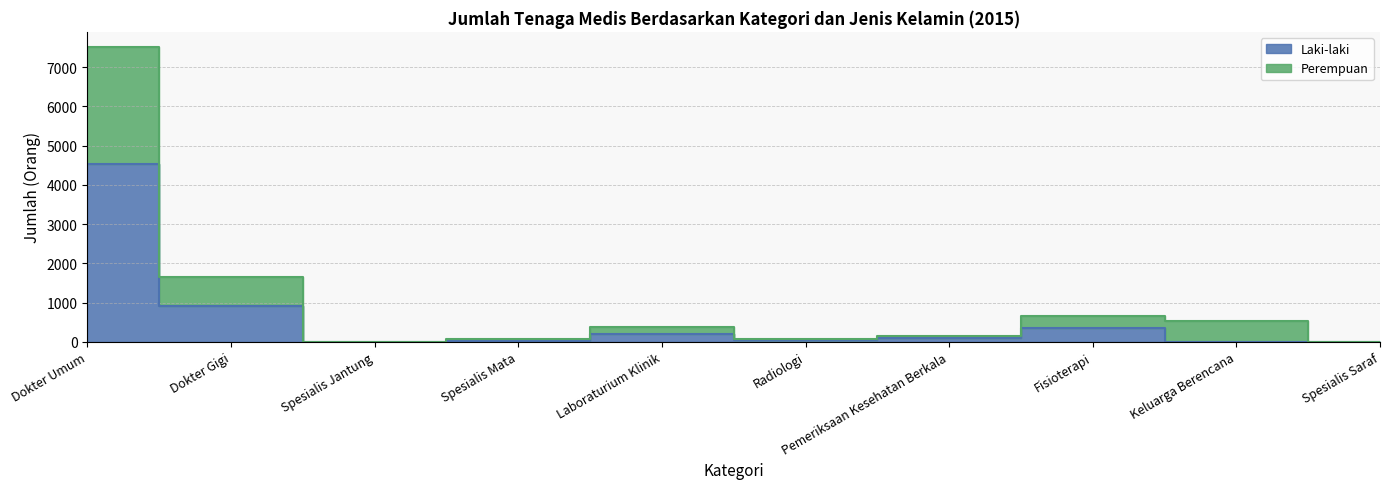

Reading left to right, extract all data points from this chart.

Laki-laki: Dokter Umum=4536	Dokter Gigi=913	Spesialis Jantung=3	Spesialis Mata=28	Laboraturium Klinik=195	Radiologi=47	Pemeriksaan Kesehatan Berkala=91	Fisioterapi=351	Keluarga Berencana=0	Spesialis Saraf=0
Perempuan: Dokter Umum=7523	Dokter Gigi=1653	Spesialis Jantung=3	Spesialis Mata=61	Laboraturium Klinik=371	Radiologi=75	Pemeriksaan Kesehatan Berkala=152	Fisioterapi=656	Keluarga Berencana=519	Spesialis Saraf=0